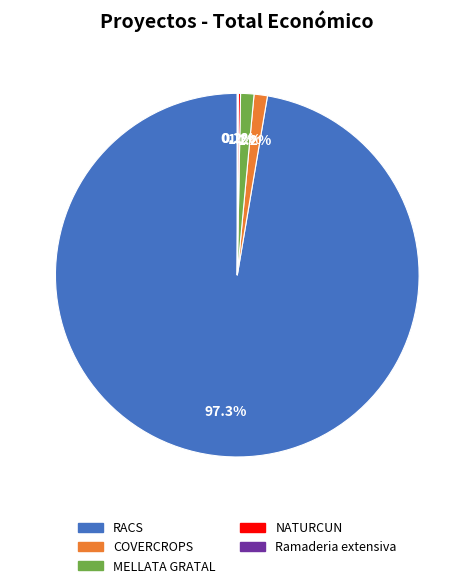

To the nearest percent, what is the difference between the largest and smallest slice percentages?

97%